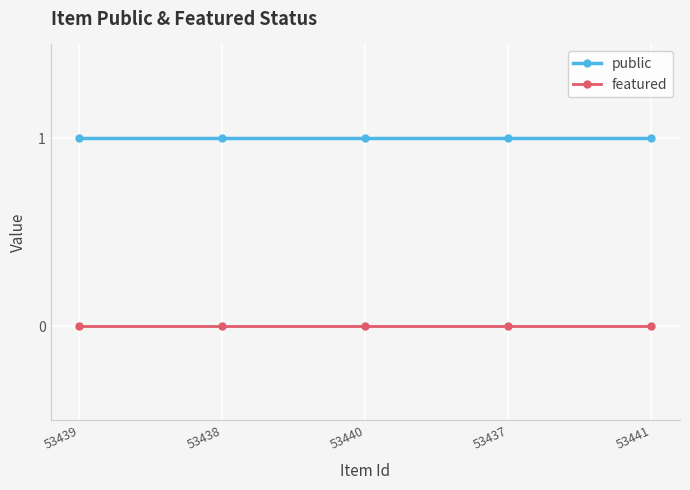

True or false: featured and public cross at least once.

False